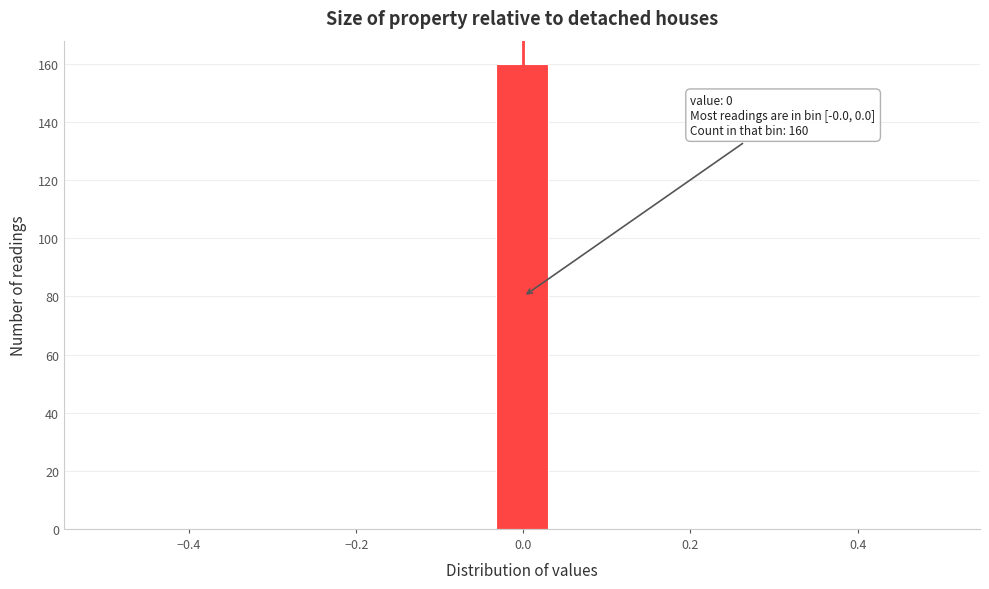

Around what value on the x-axis is the tallest bar? Give the approximate position of its centre, as read against the axis.

0.00